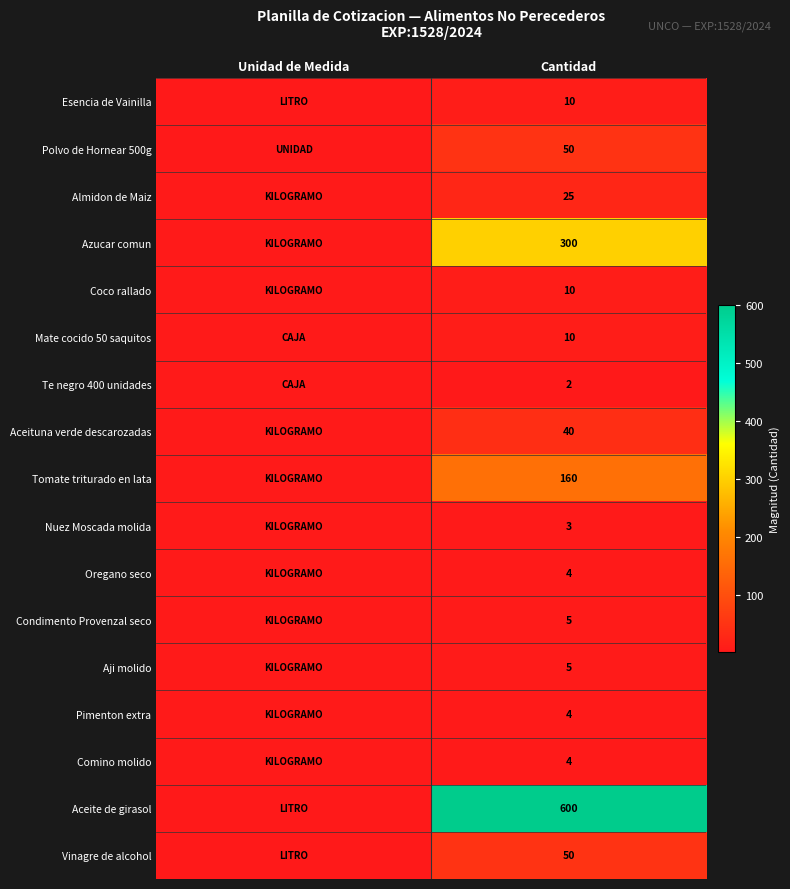

The Polvo de Hornear 500g series shows 50 at Cantidad. True or false?

True